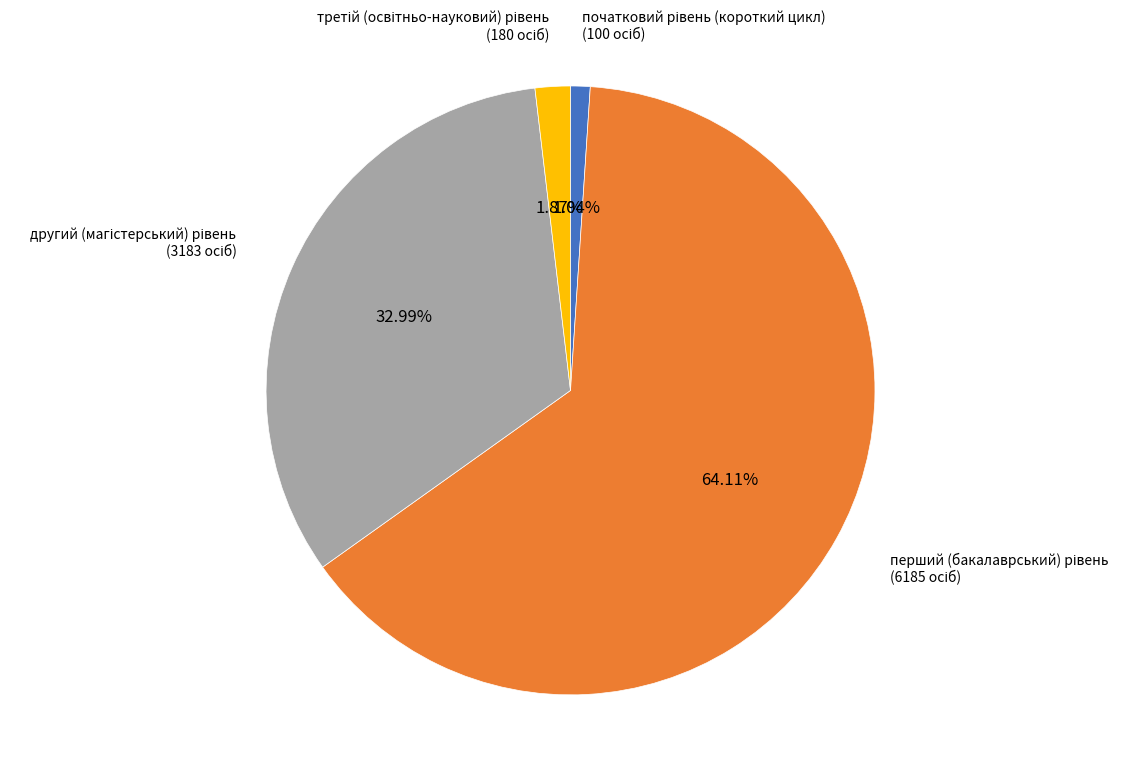

Is there any slice that represents more than half of the pie?

Yes